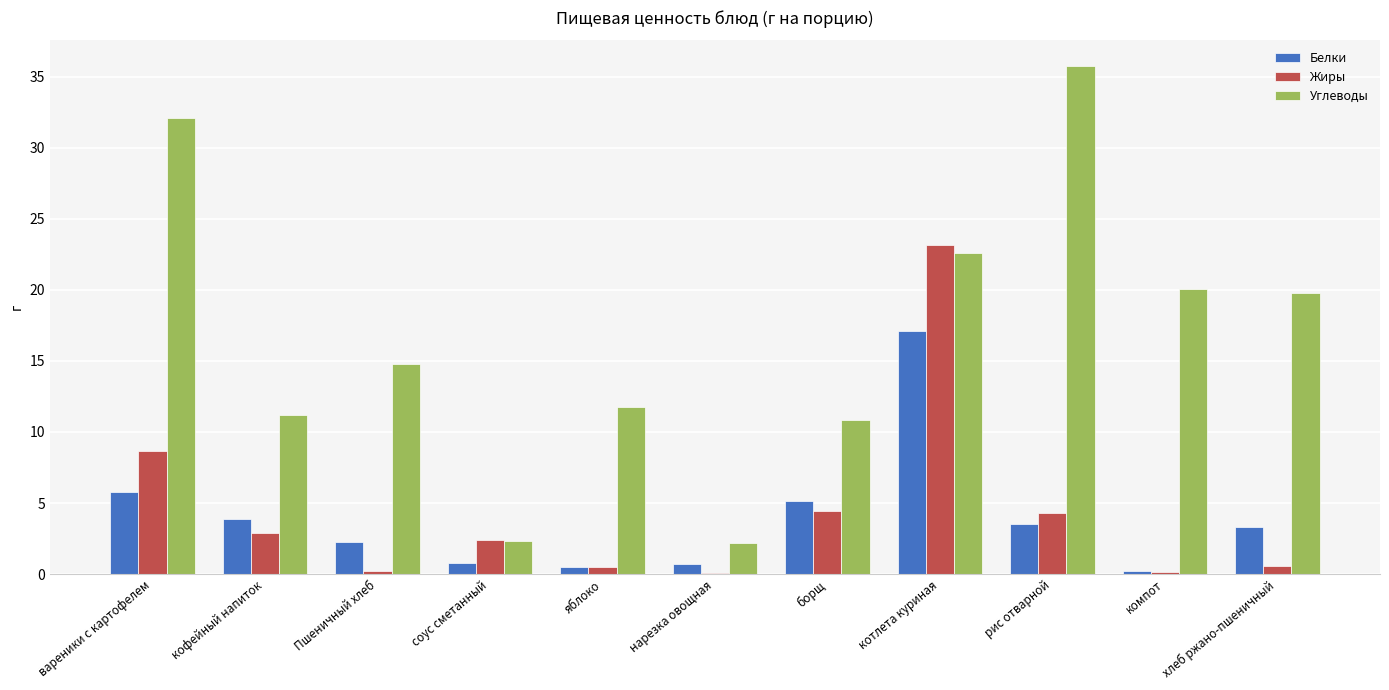

The value of Белки at соус сметанный is 0.8. True or false?

True